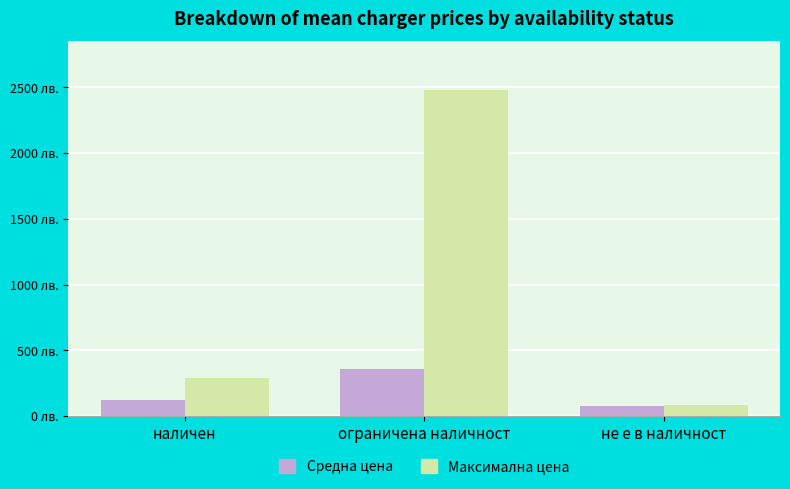

Is it true that Максимална цена equals 84.0 at не е в наличност?

True